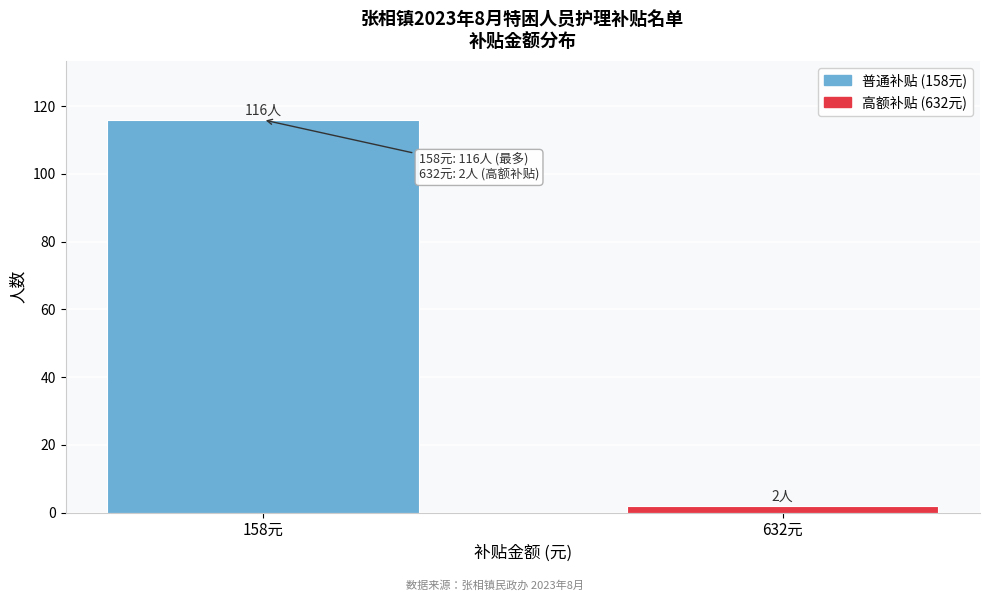

Reading left to right, transcribe all the data shown in this chart.

116	2